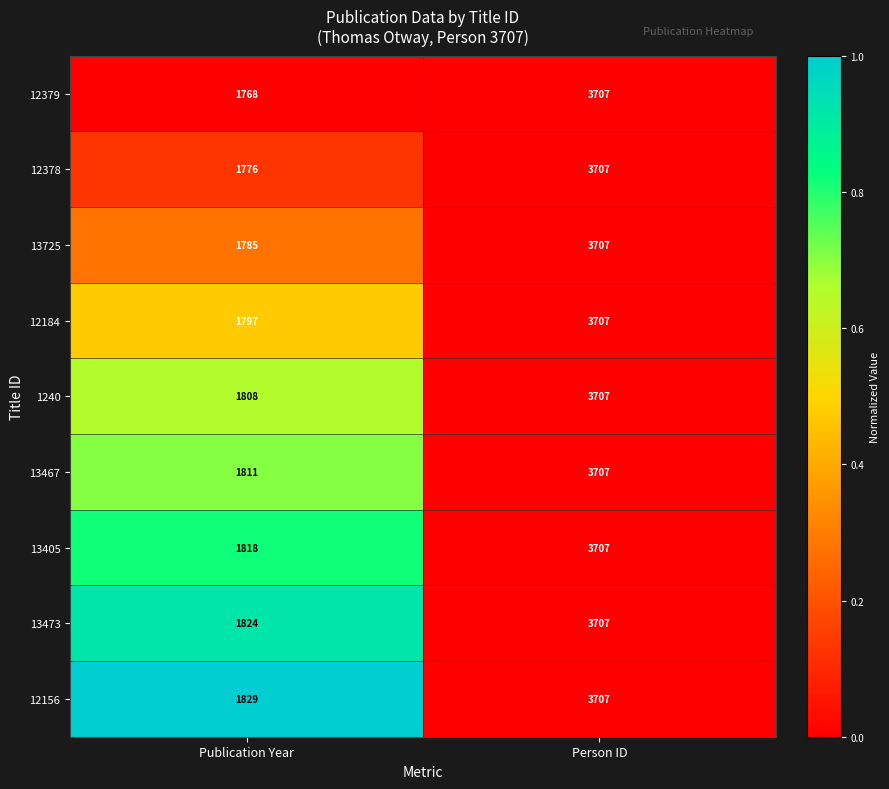

True or false: 13473 has a value of 1824 at Publication Year.

True